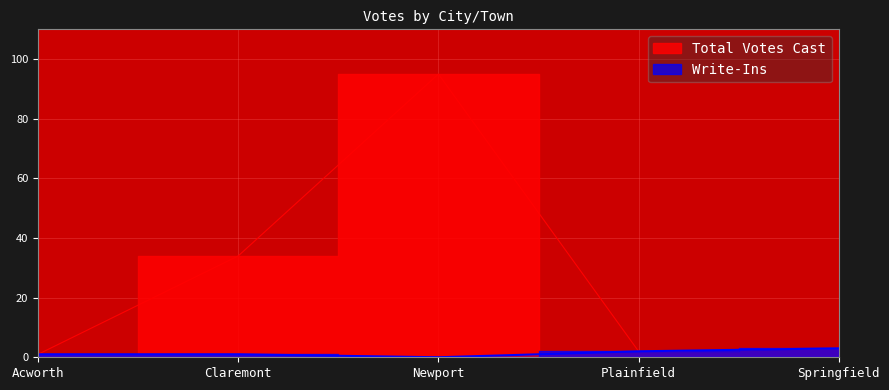

At which label does Write-Ins first exceed 1?

Plainfield